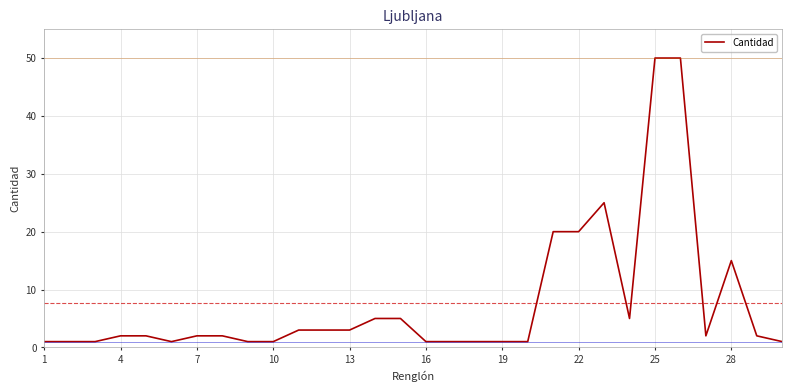

What is the difference between the maximum and minimum values?

49